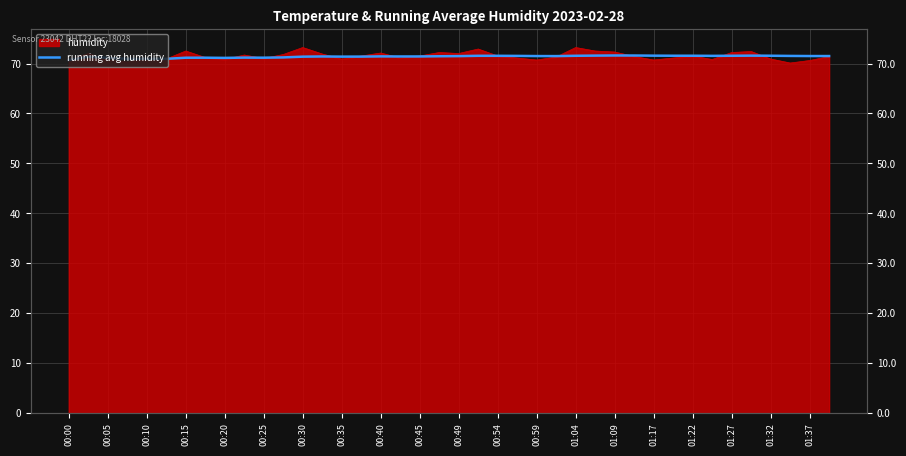

The value at 01:09 is 71.6. True or false?

True